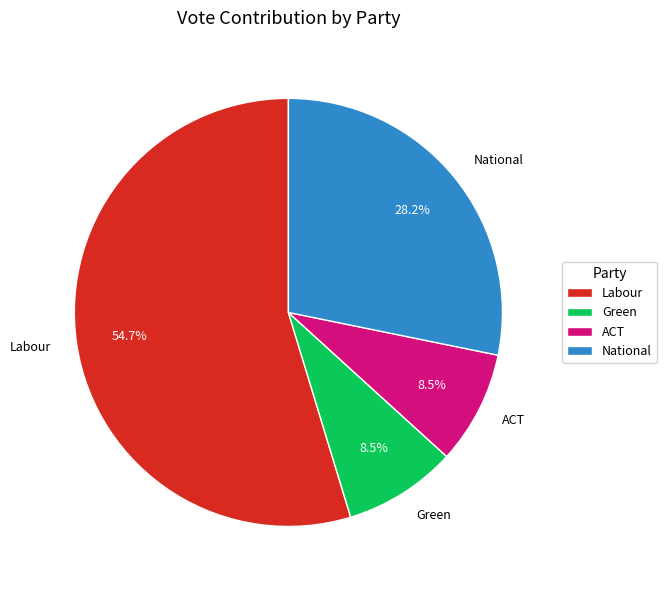

The ACT slice represents 1% of the pie. True or false?

False